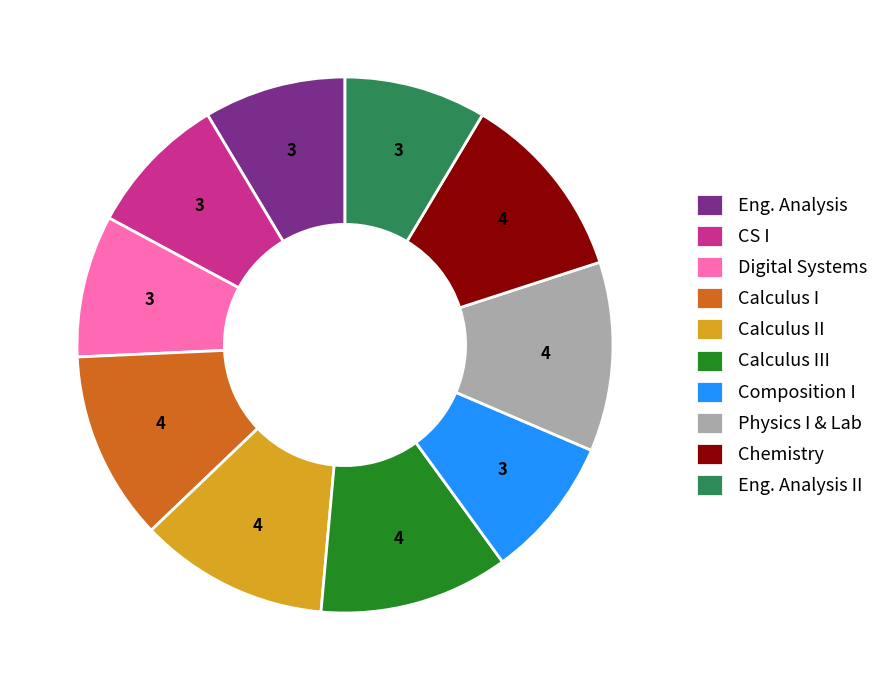

Which has a higher value, Composition I or Calculus I?

Calculus I